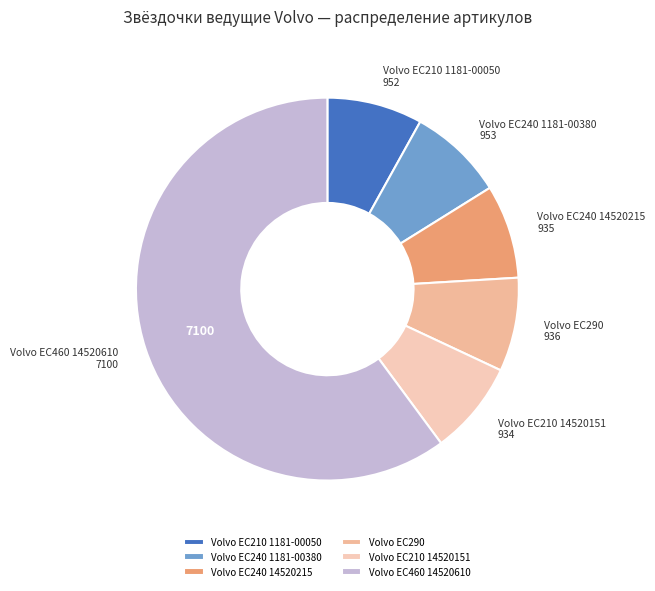

Is it true that Volvo EC210 1181-00050 is 1% of the pie?

False